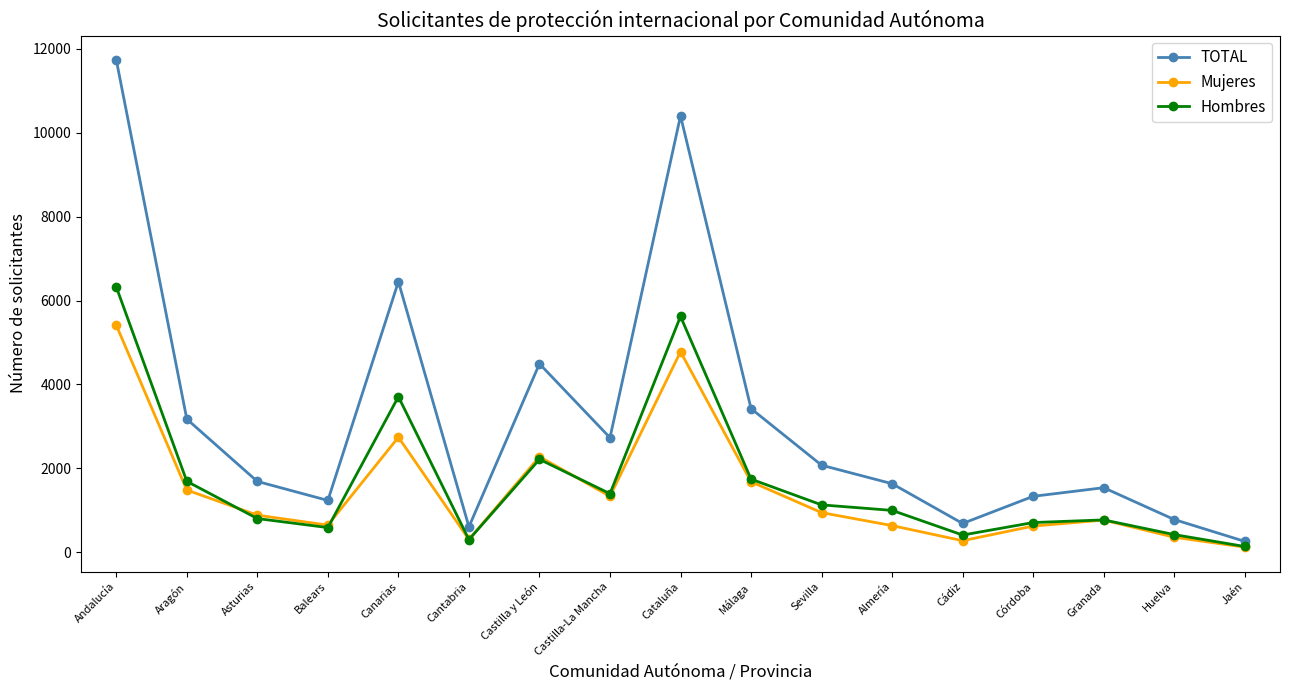

True or false: Mujeres and TOTAL cross at least once.

False